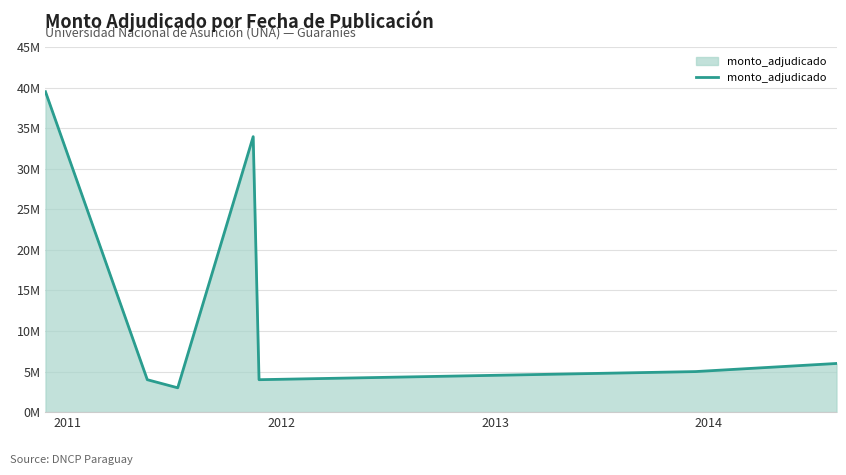

What is the sum of all values?

95465000